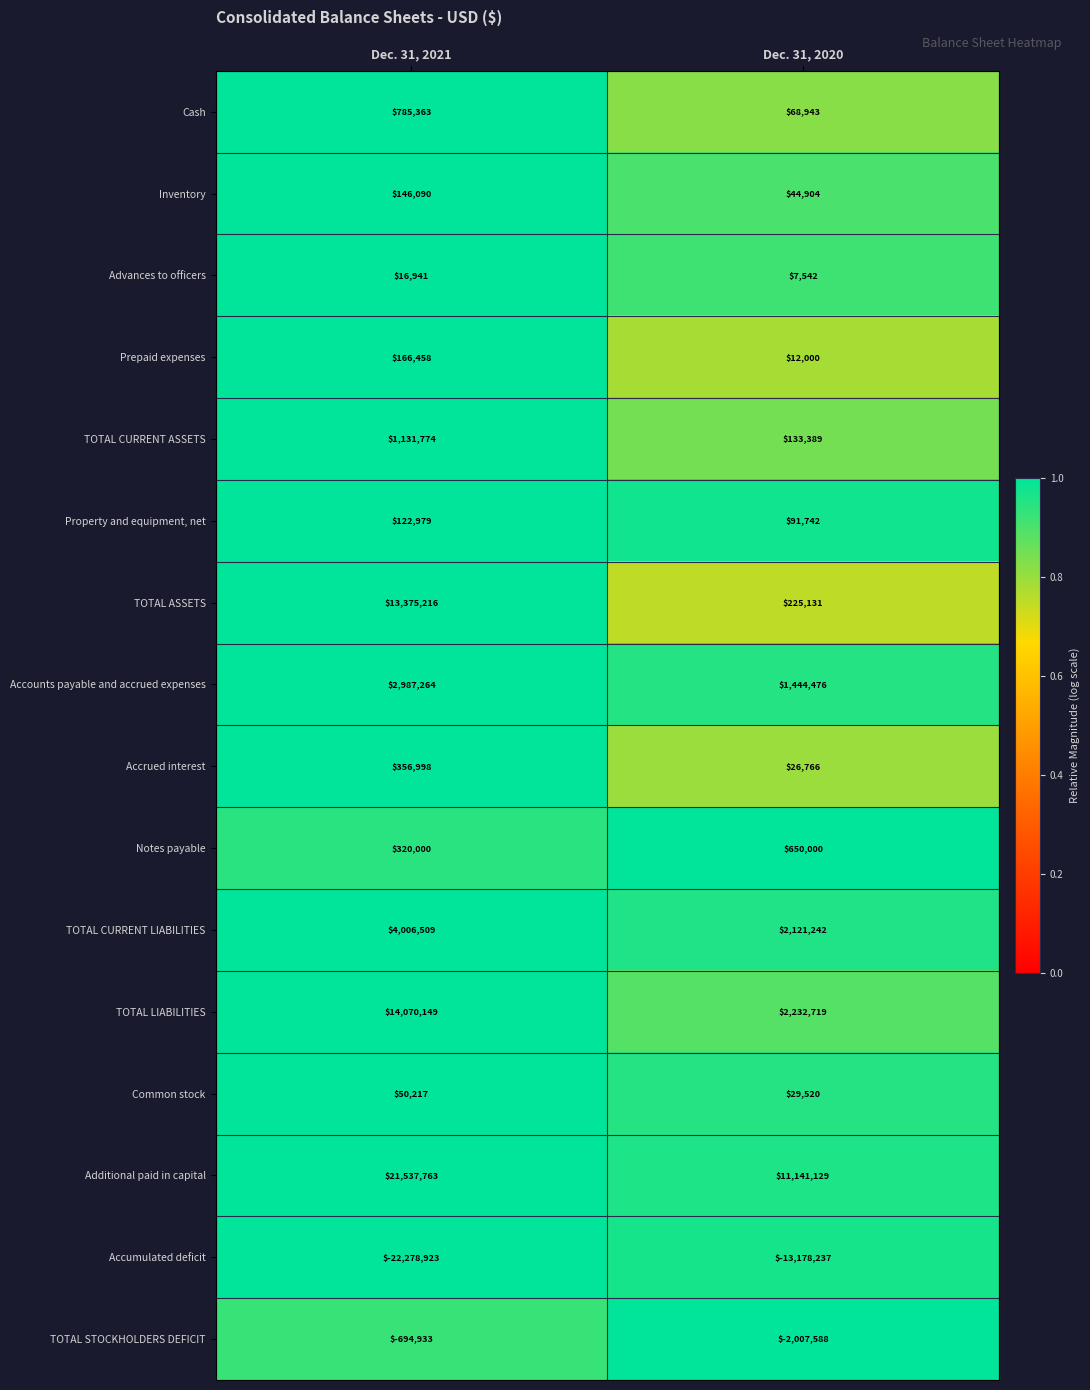

Is it true that Prepaid expenses equals 3054 at Dec. 31, 2020?

False